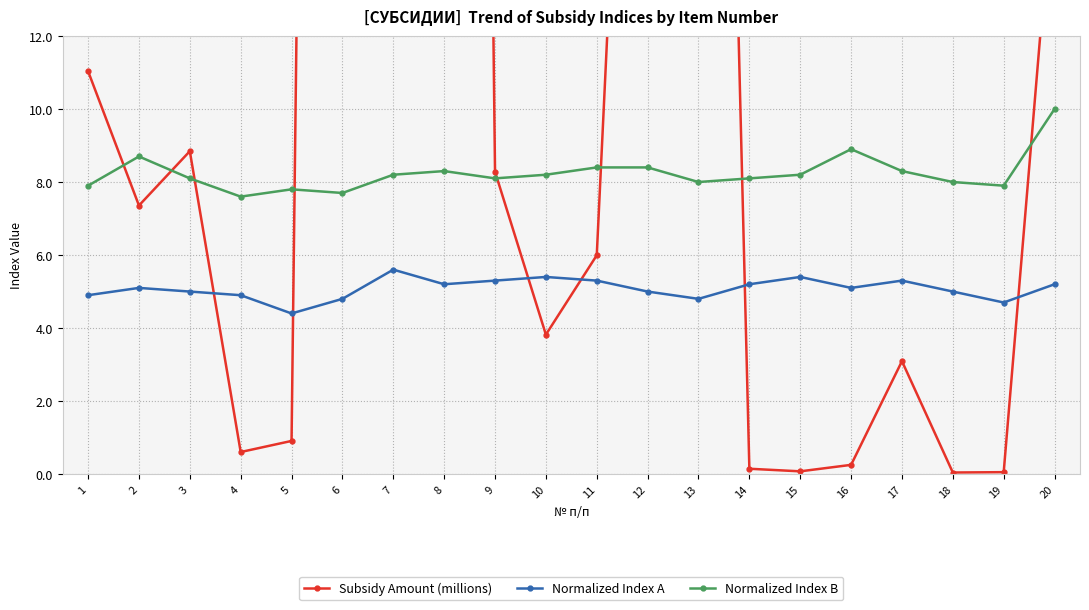

Rank the series by their maximum value, from lowest to highest.

Normalized Index A, Normalized Index B, Subsidy Amount (millions)